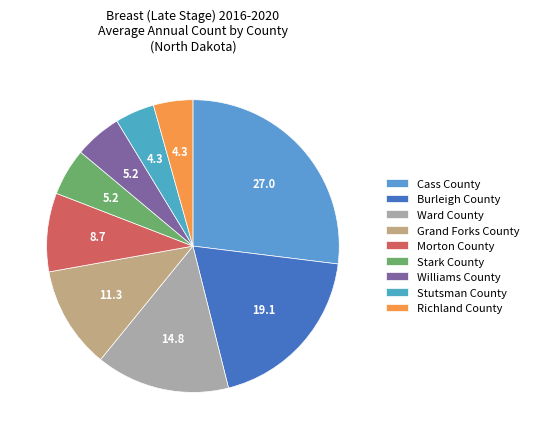

Is there a majority slice in this chart?

No